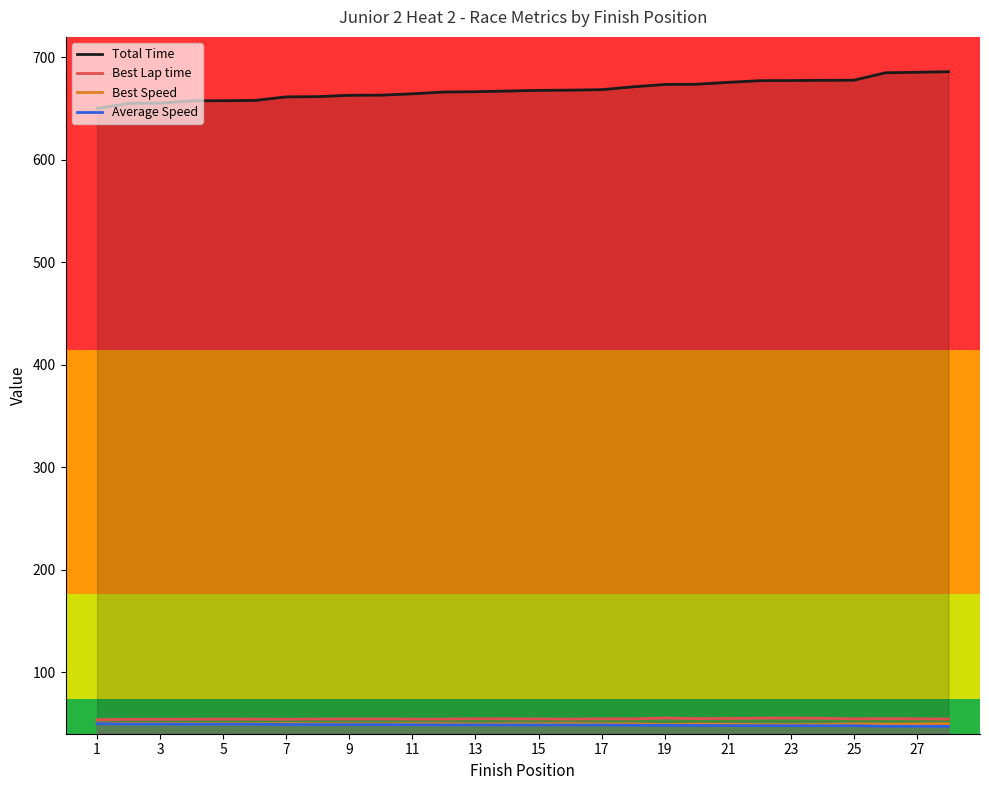

Which series has the largest total across all categories?

Total Time